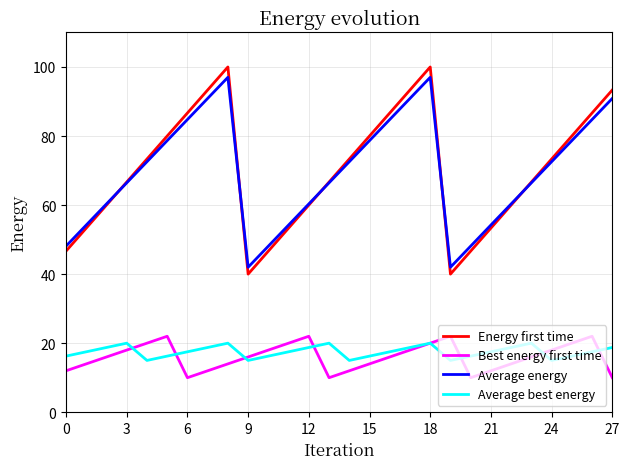

At how many categories does at least one series exceed 83?

8